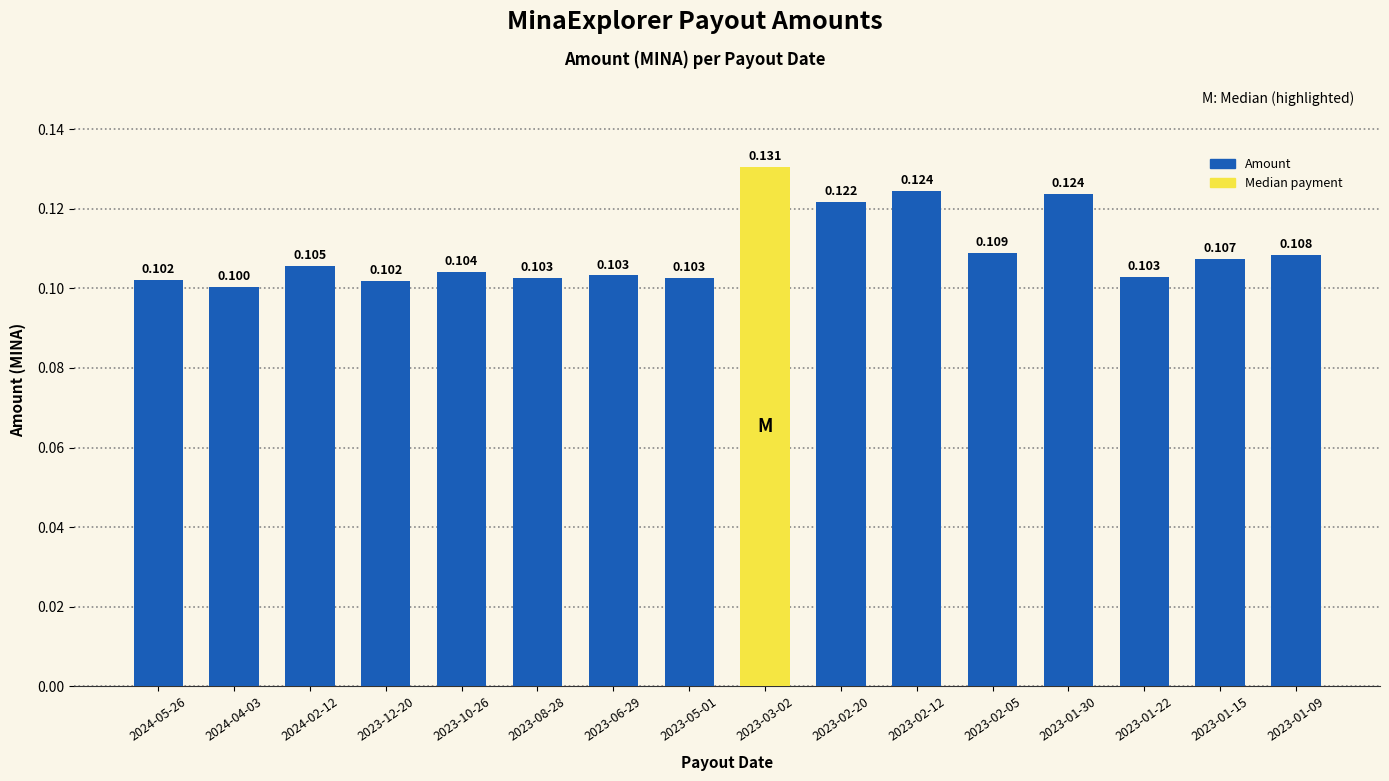

Reading right to left, list all the values displayed in this chart.

2023-01-09=0.1	2023-01-15=0.1	2023-01-22=0.1	2023-01-30=0.1	2023-02-05=0.1	2023-02-12=0.1	2023-02-20=0.1	2023-03-02=0.1	2023-05-01=0.1	2023-06-29=0.1	2023-08-28=0.1	2023-10-26=0.1	2023-12-20=0.1	2024-02-12=0.1	2024-04-03=0.1	2024-05-26=0.1